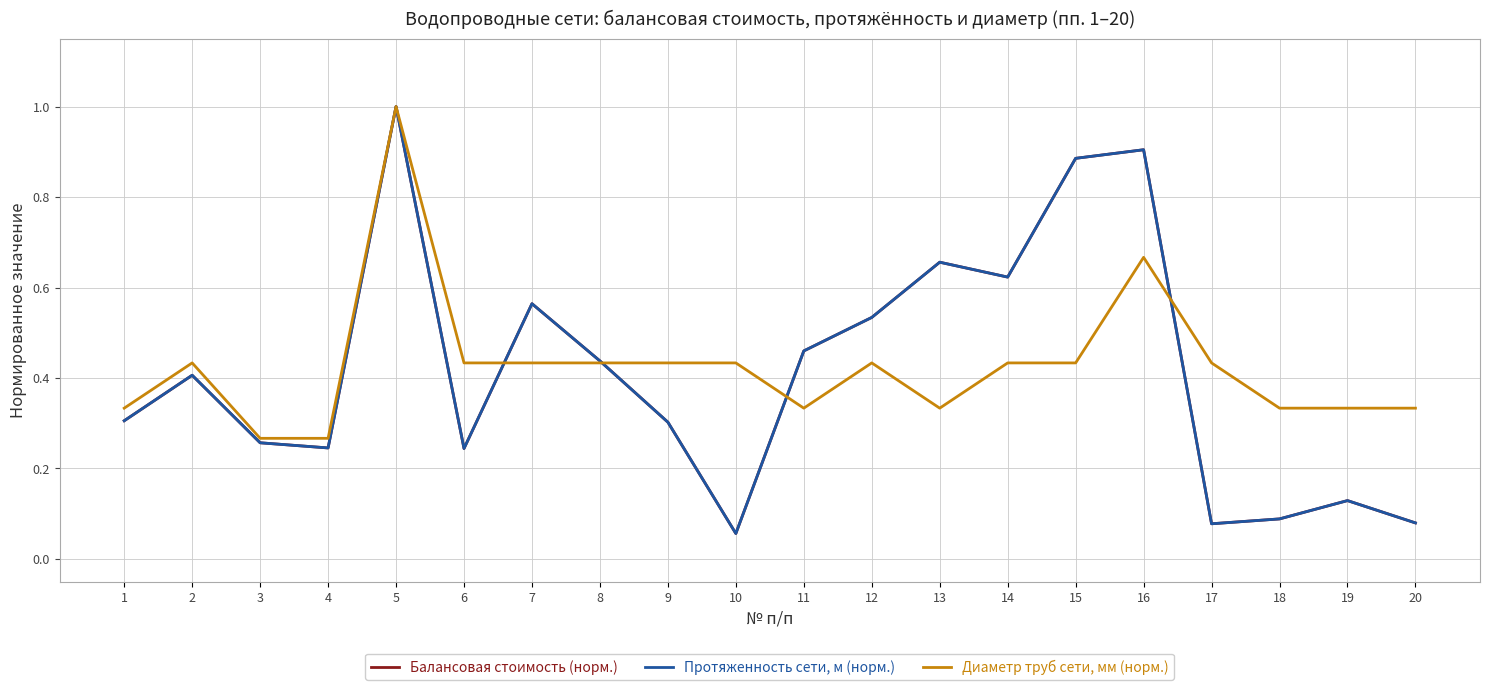

The value of Протяженность сети, м (норм.) at 16 is 1.3. True or false?

False